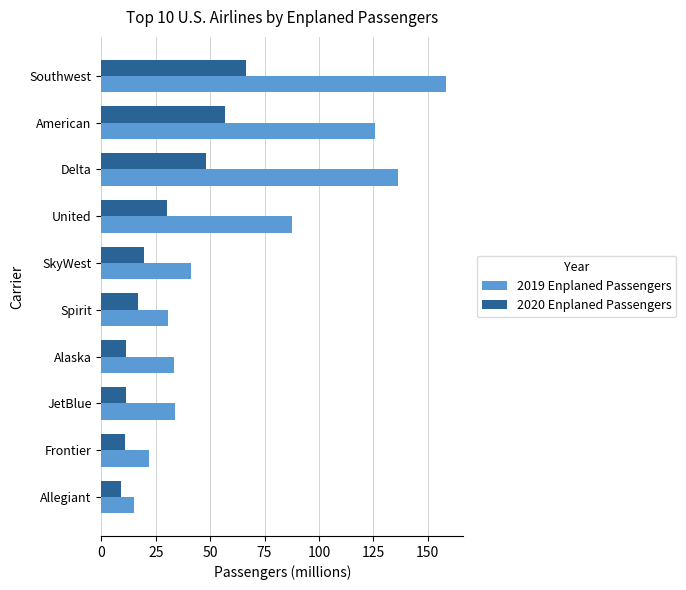

What is the difference between the second highest and second lowest values in the 2019 Enplaned Passengers series?

114.3